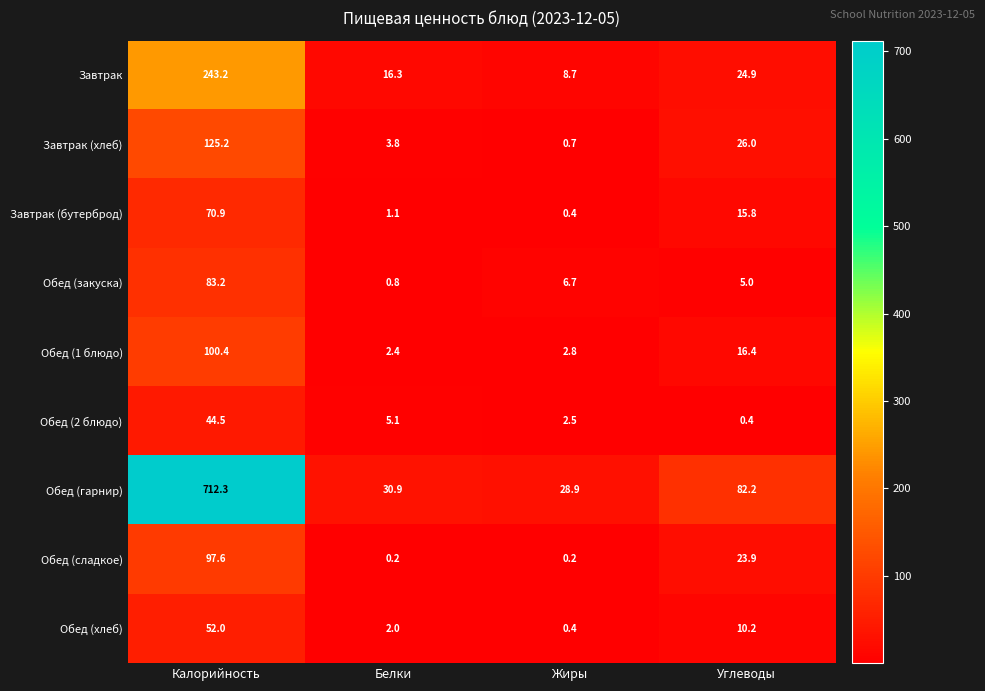

Is it true that Завтрак (хлеб) equals 26.0 at Углеводы?

True